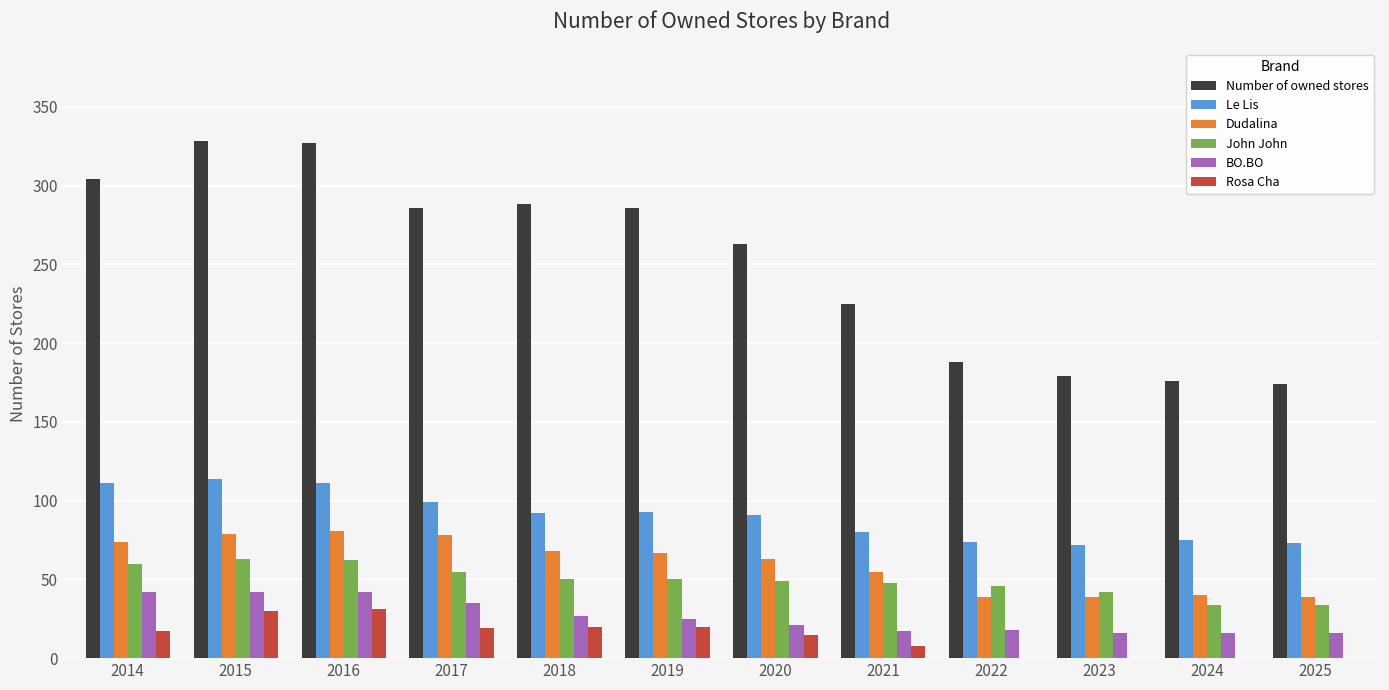

True or false: Number of owned stores has a value of 292 at 2025.

False